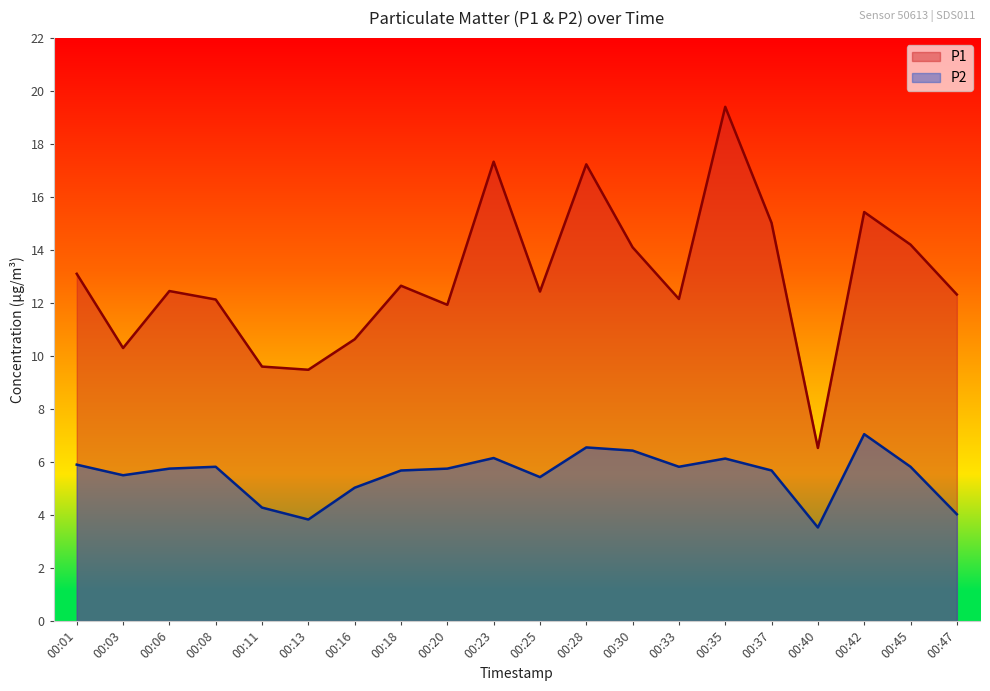

True or false: P2 and P1 intersect in this chart.

False